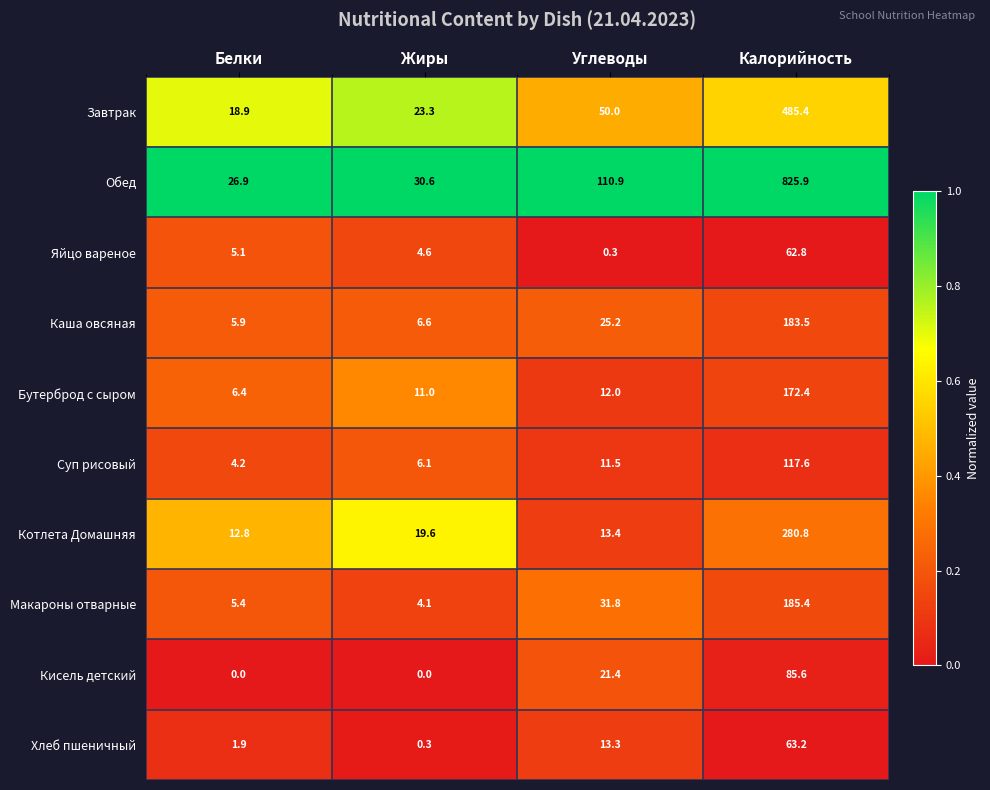

At which category is the sum across all series the highest?

Калорийность